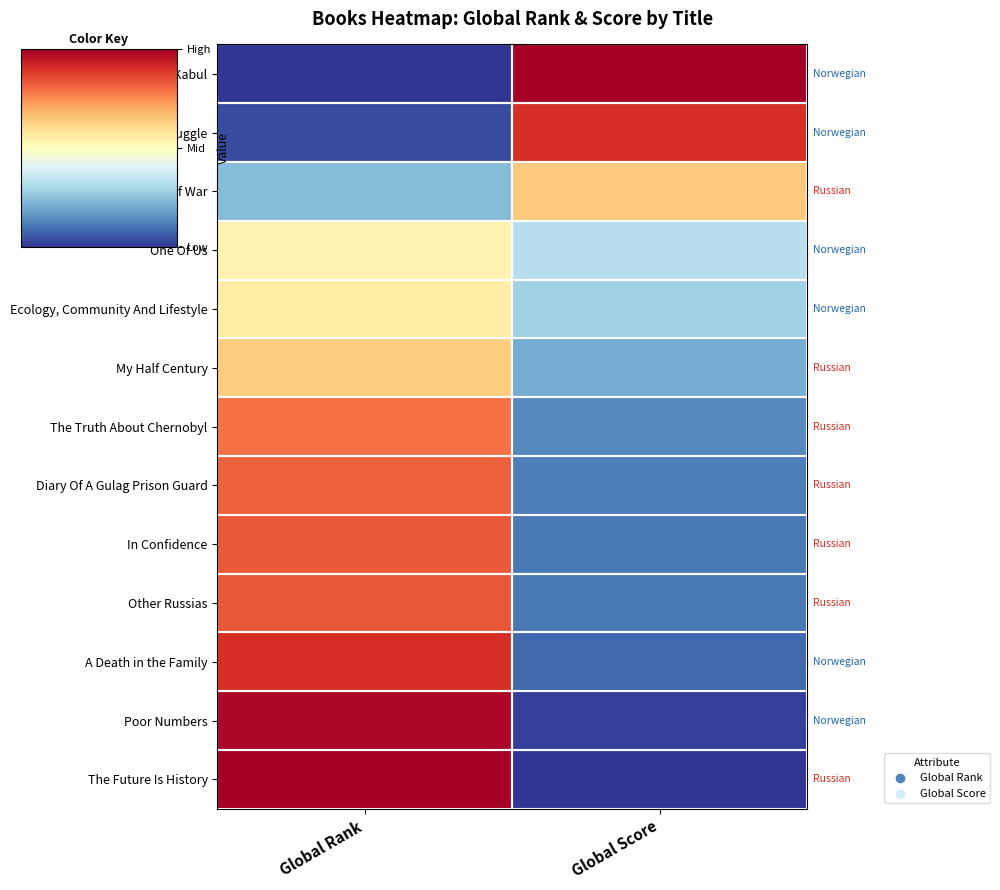

Reading left to right, list all the values displayed in this chart.

The Bookseller of Kabul: Global Rank=0.0	Global Score=1.0
My Struggle: Global Rank=0.0	Global Score=0.9
The Unwomanly Face Of War: Global Rank=0.2	Global Score=0.6
One Of Us: Global Rank=0.5	Global Score=0.3
Ecology, Community And Lifestyle: Global Rank=0.6	Global Score=0.3
My Half Century: Global Rank=0.6	Global Score=0.2
The Truth About Chernobyl: Global Rank=0.8	Global Score=0.1
Diary Of A Gulag Prison Guard: Global Rank=0.8	Global Score=0.1
In Confidence: Global Rank=0.8	Global Score=0.1
Other Russias: Global Rank=0.8	Global Score=0.1
A Death in the Family: Global Rank=0.9	Global Score=0.1
Poor Numbers: Global Rank=1.0	Global Score=0.0
The Future Is History: Global Rank=1.0	Global Score=0.0